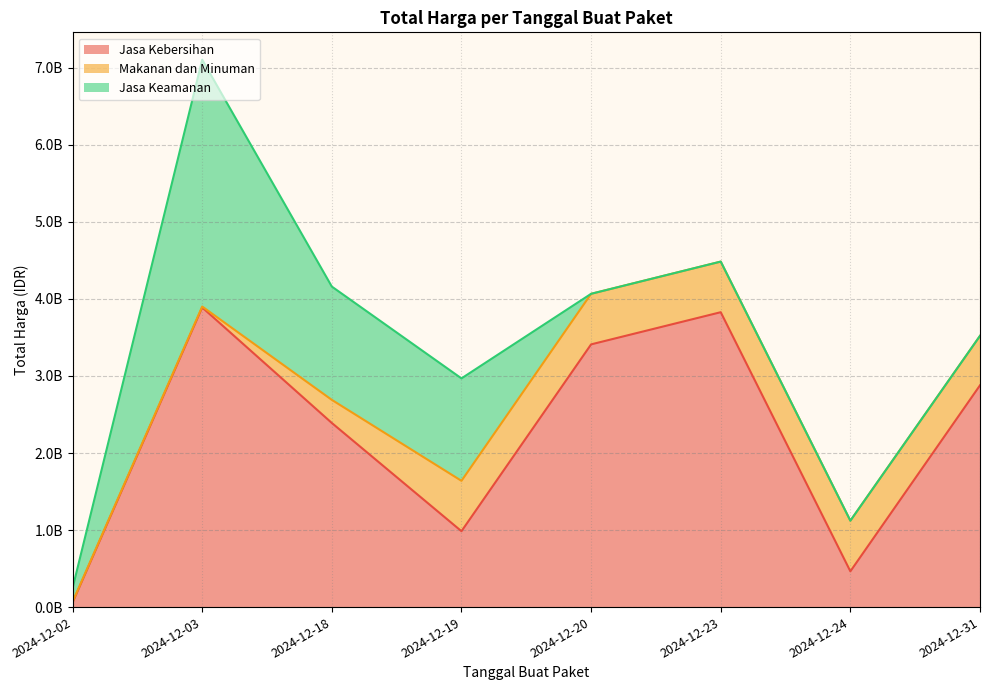

Where does the Makanan dan Minuman series first go above 654000000?

2024-12-20